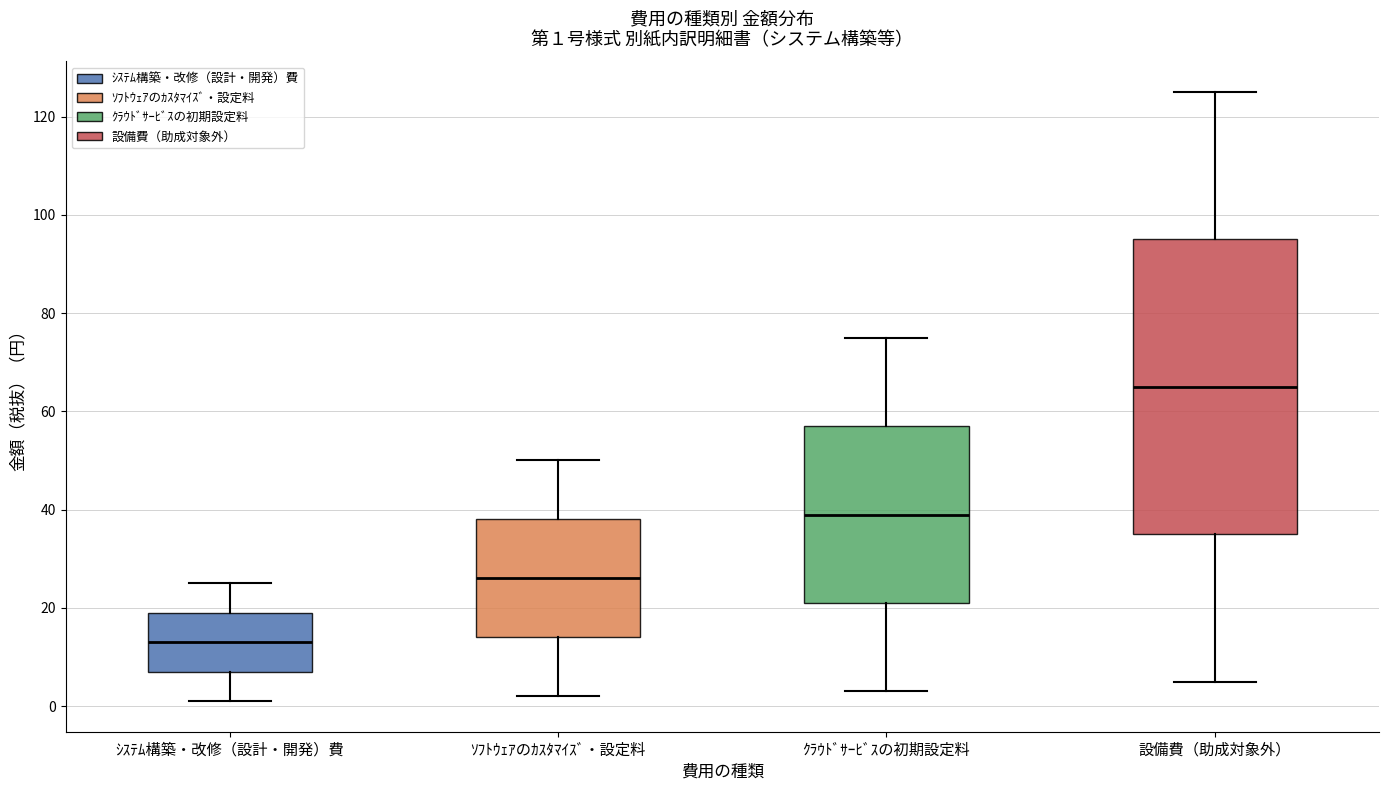

Comparing the boxes themselves (not the whiskers), which one is the tallest?

設備費（助成対象外）